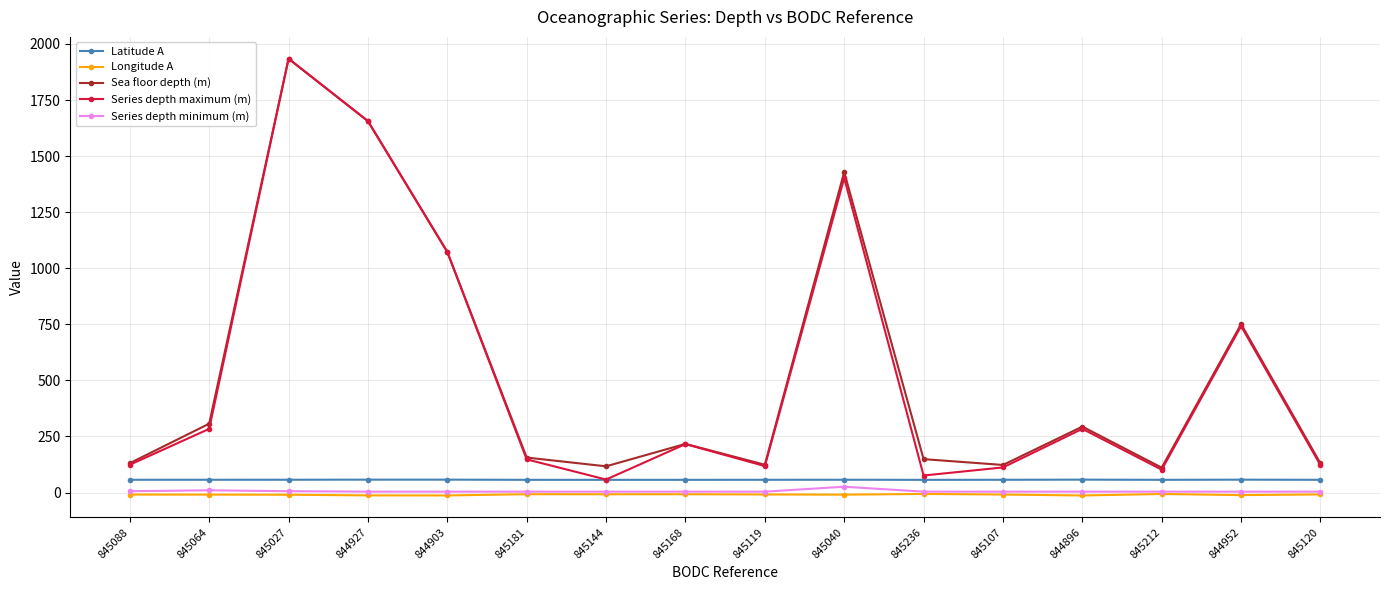

What is the greatest value displayed?

1934.0